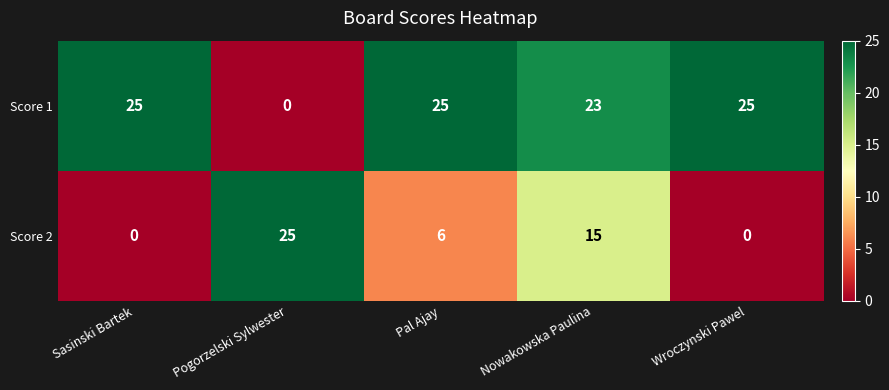

What is the sum of all Score 1 values?

98